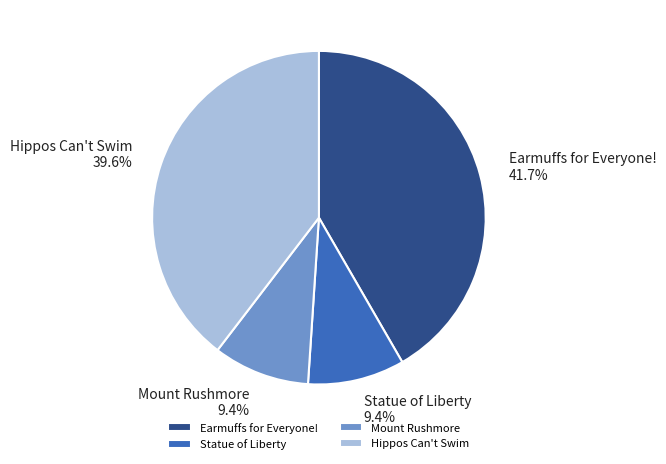

Between Hippos Can't Swim and Mount Rushmore, which is larger?

Hippos Can't Swim